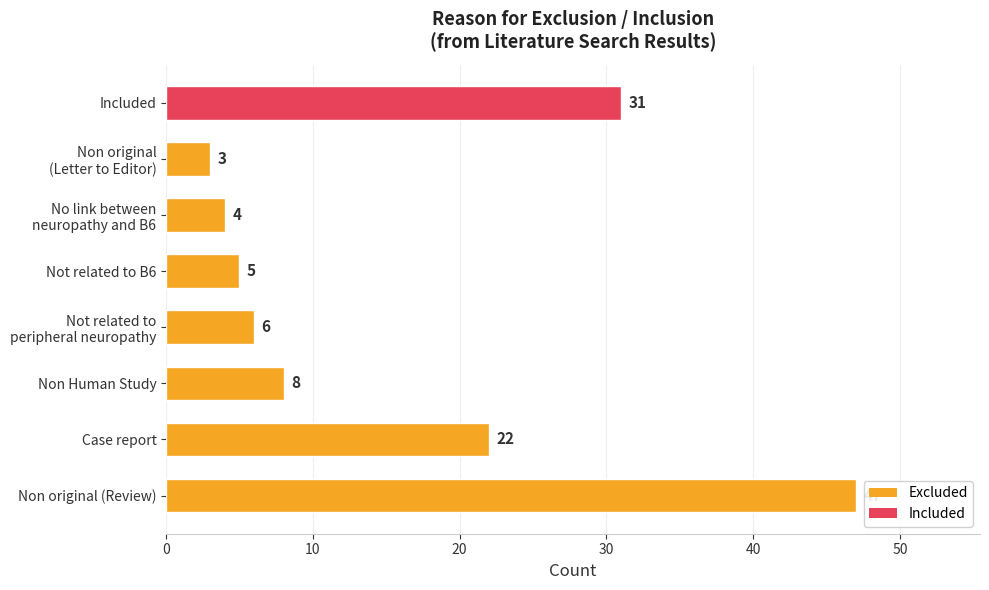

Reading bottom to top, extract all data points from this chart.

47	22	8	6	5	4	3	31